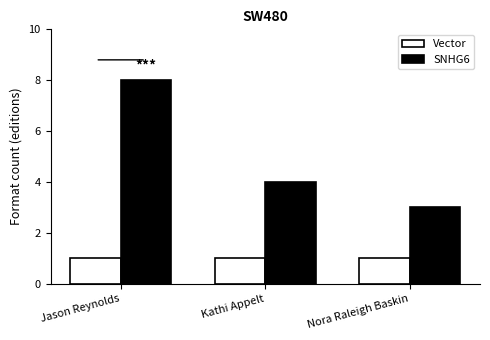

What is the highest value of the Vector series?

1